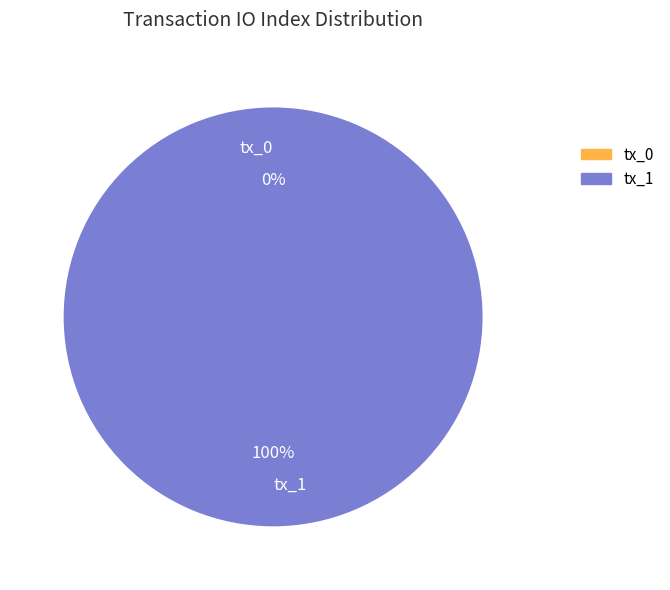

To the nearest percent, what is the difference between the tx_0 (io_index=0) and tx_1 (io_index=49) slice percentages?

100%